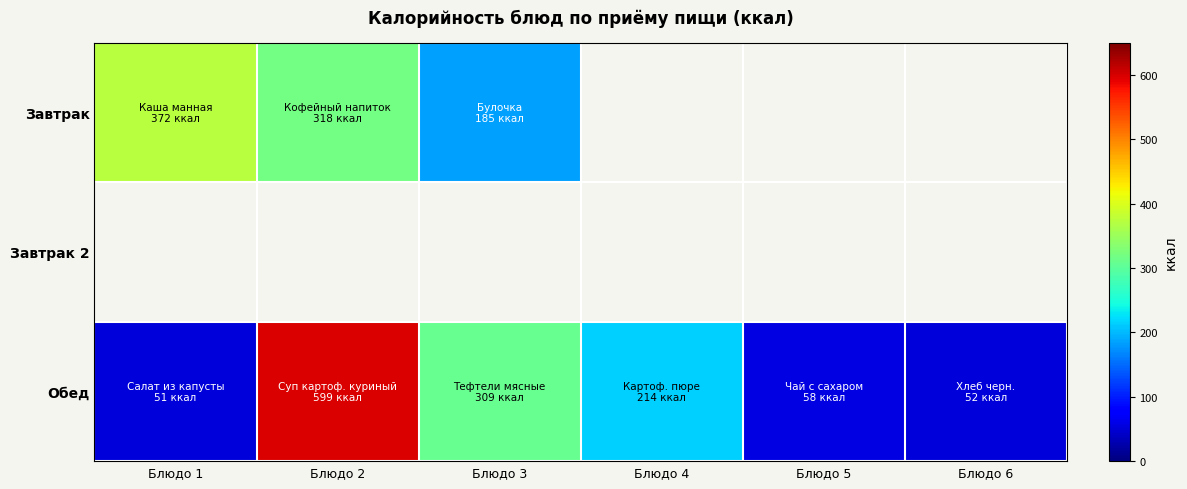

What is the lowest value of the Завтрак series?

185.0